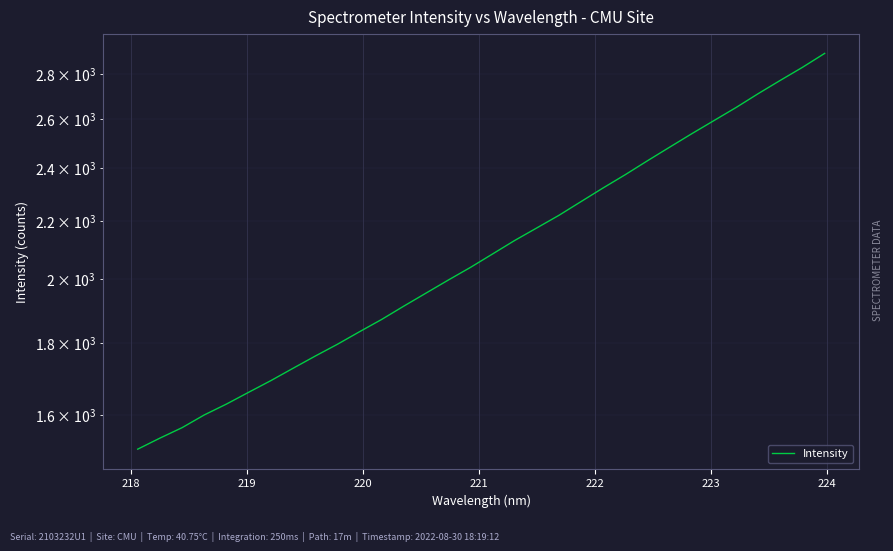

What is the difference between the maximum and minimum values?

1381.4